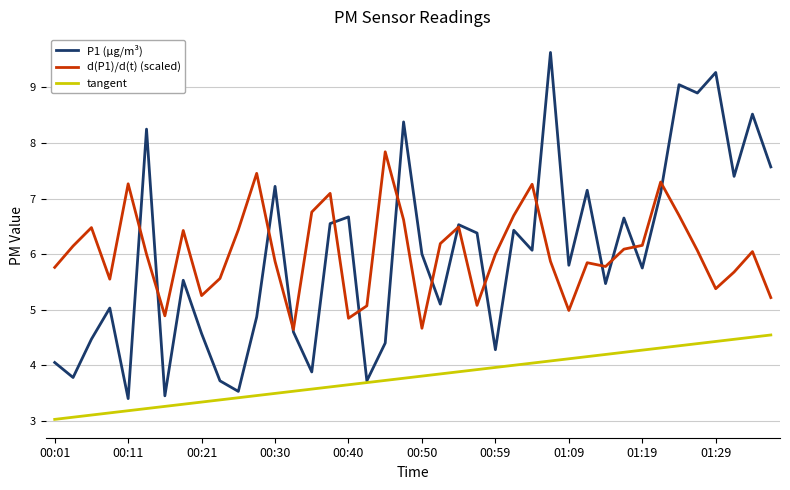

In d(P1)/d(t) (scaled), how many points are higher than both neighbors (excluding endpoints)?

11